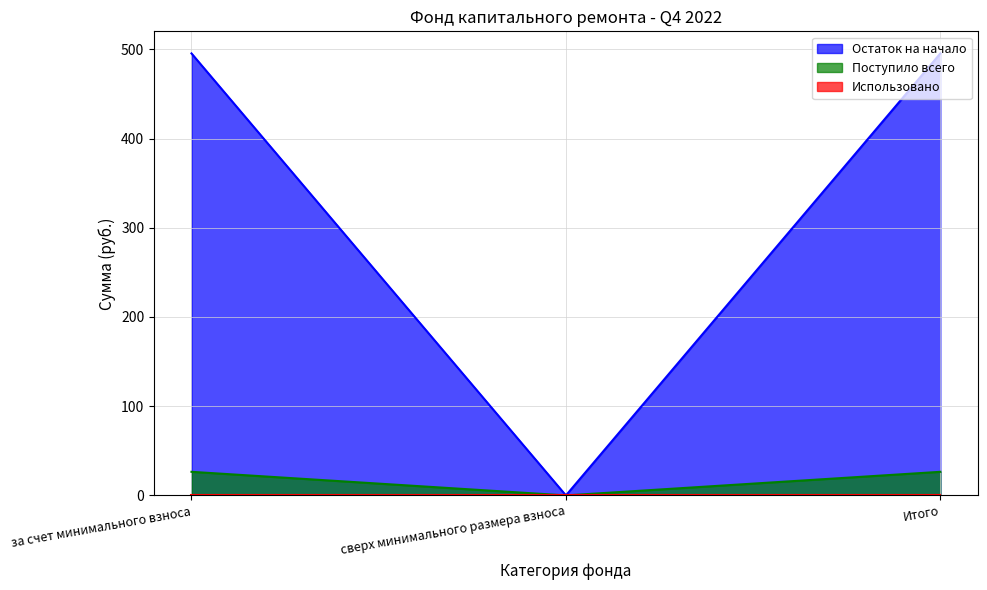

Which series changed the most between за счет минимального взноса and сверх минимального размера взноса?

Остаток на начало